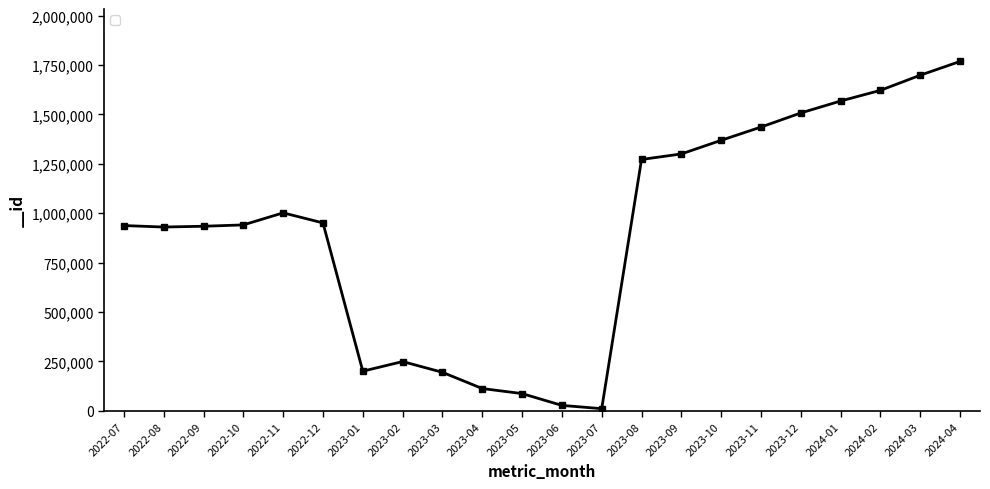

What is the difference between the maximum and second lowest values?

1740075